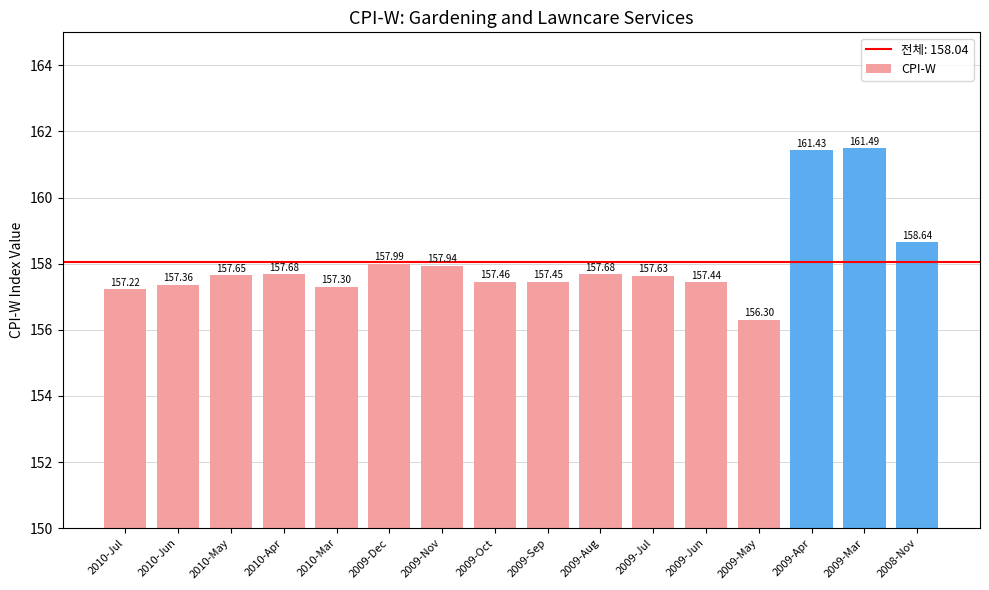

What position from the left is 2010-May?

3